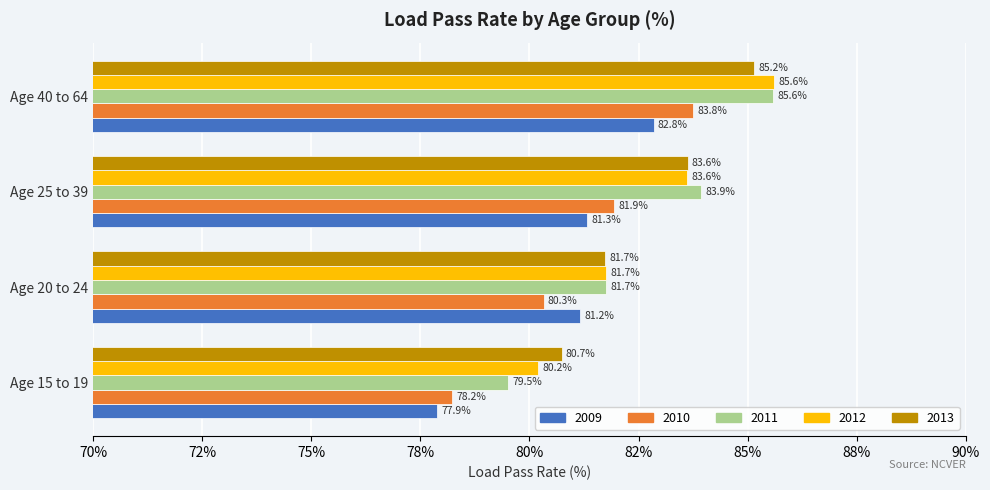

The 2010 series shows 128.3 at Age 25 to 39. True or false?

False